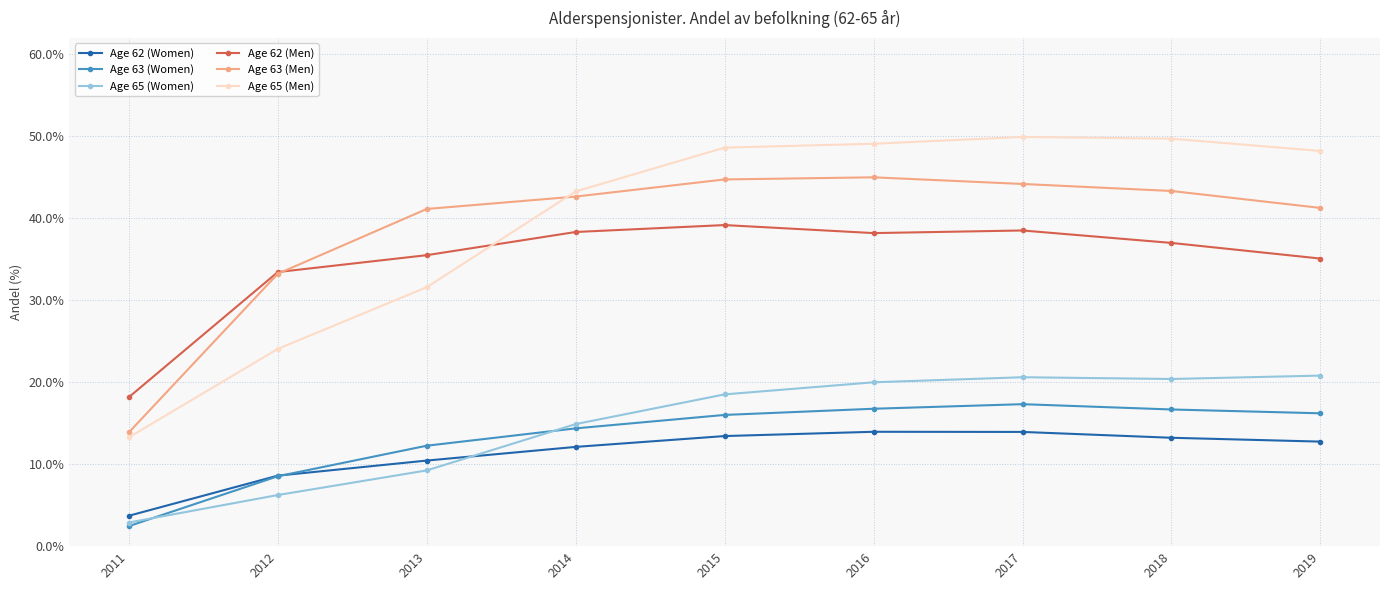

What is the spread (max minus min) of values at 2019?

35.5